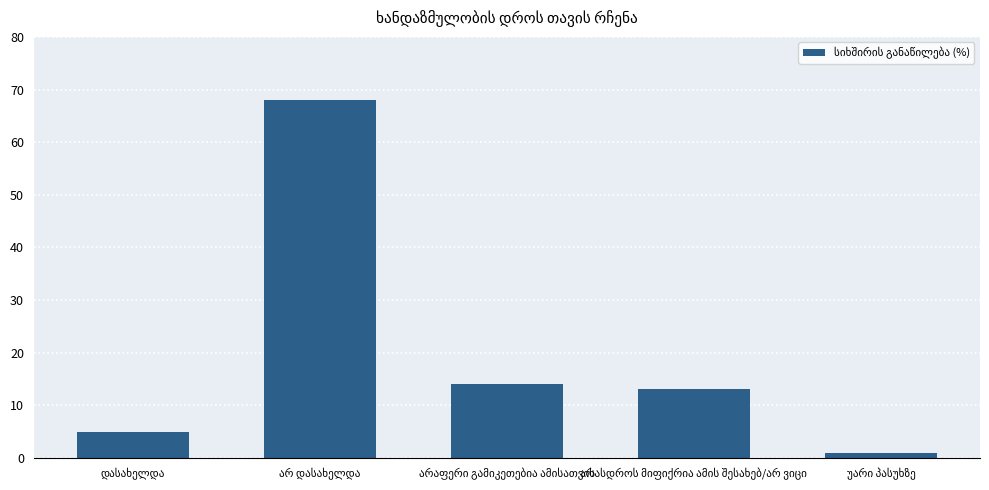

What is the sum of all values?

101